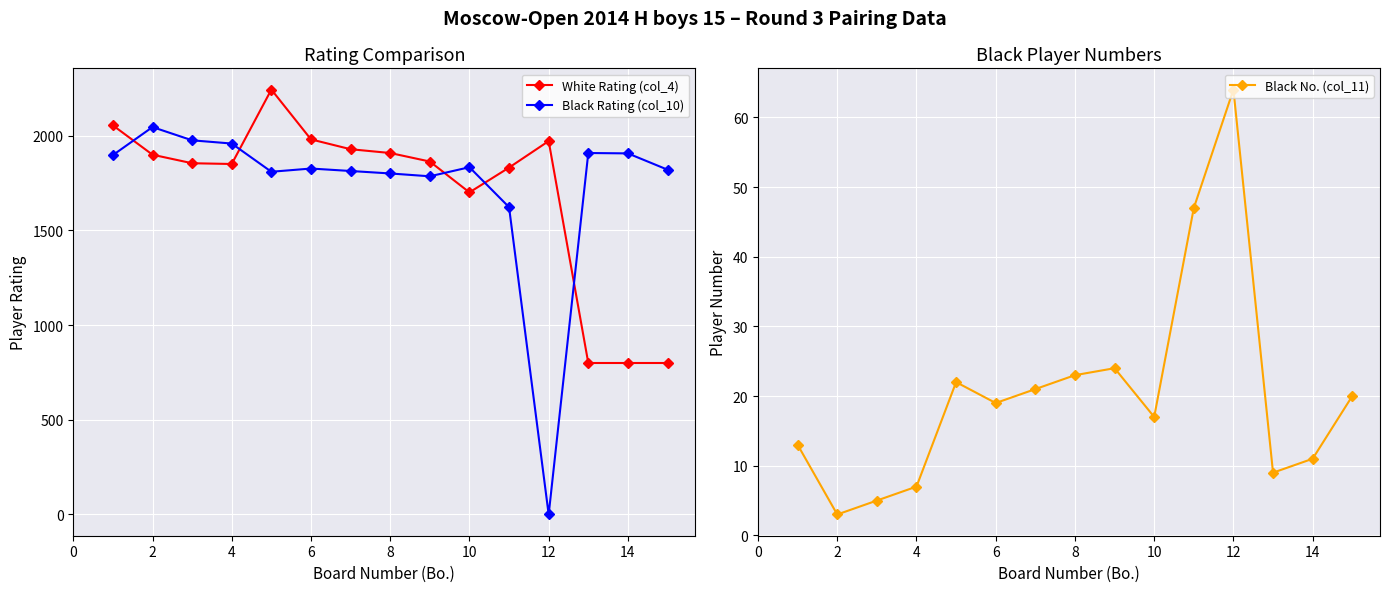

What is the lowest value of the Black No. (col_11) series?

3